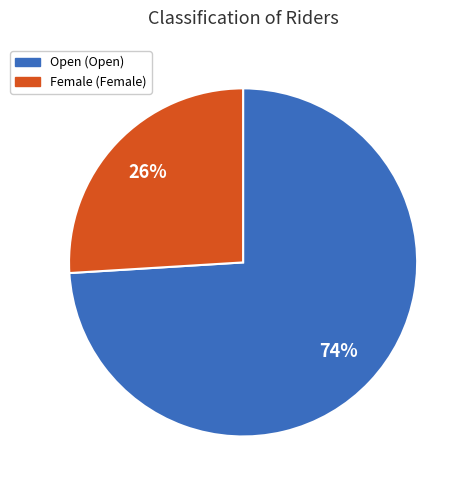

The Female slice represents 17% of the pie. True or false?

False